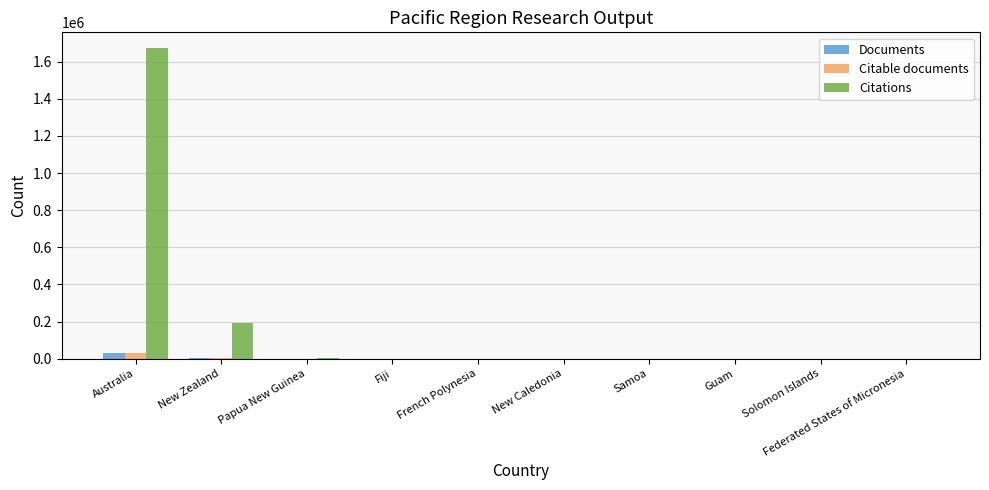

Does the chart contain stacked bars?

No